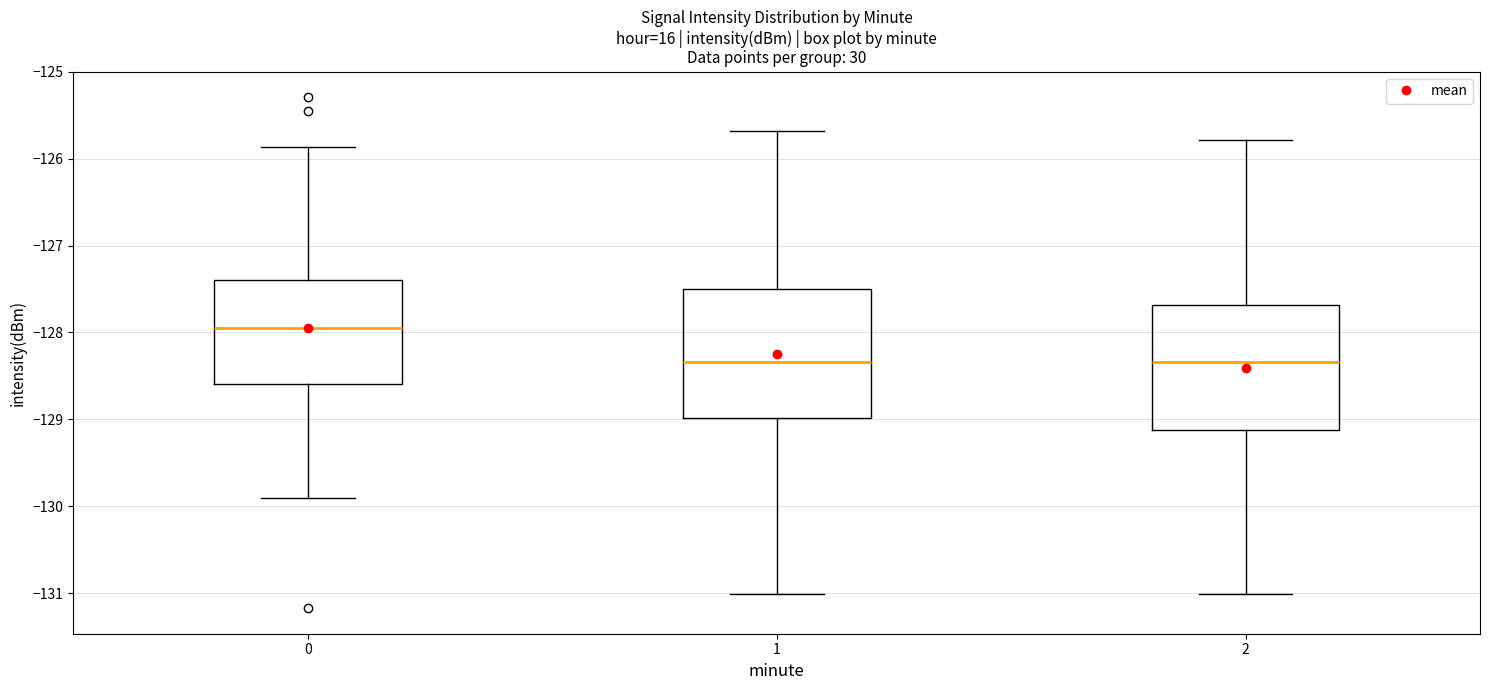

Which box's median line is the highest?

0